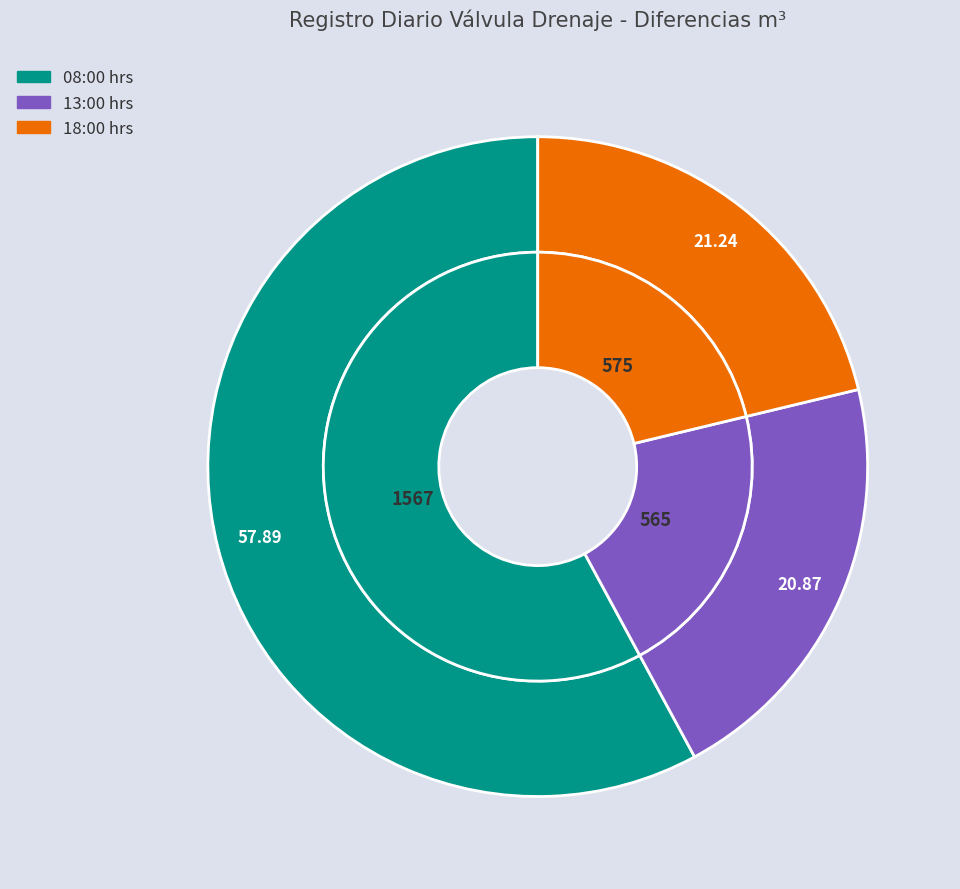

Which category accounts for the majority?

08:00 hrs